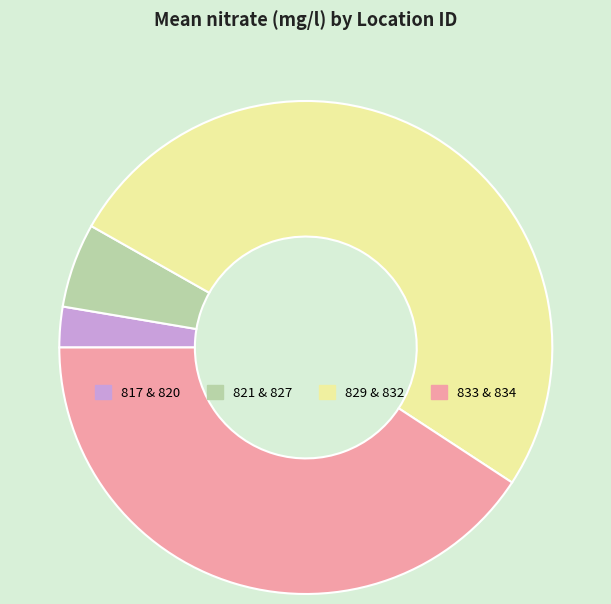

Is it true that 829 & 832 is 39% of the pie?

False